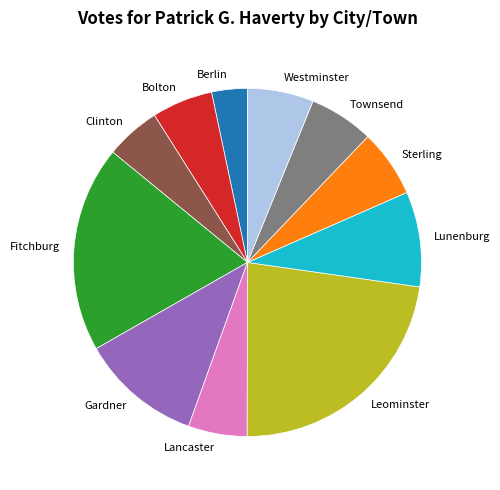

True or false: Leominster accounts for 23% of the total.

True